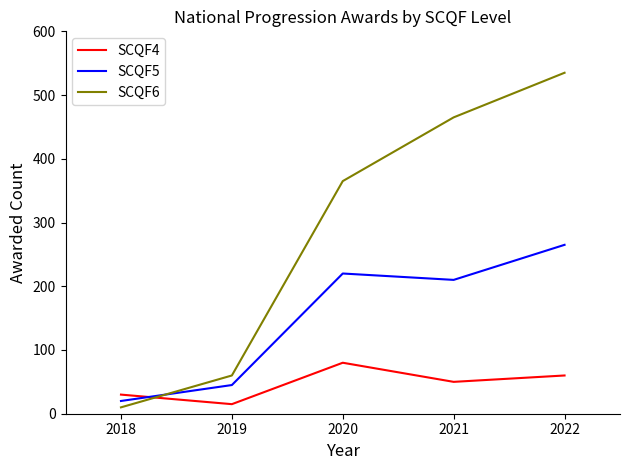

What is the average value of the SCQF4 series?

47